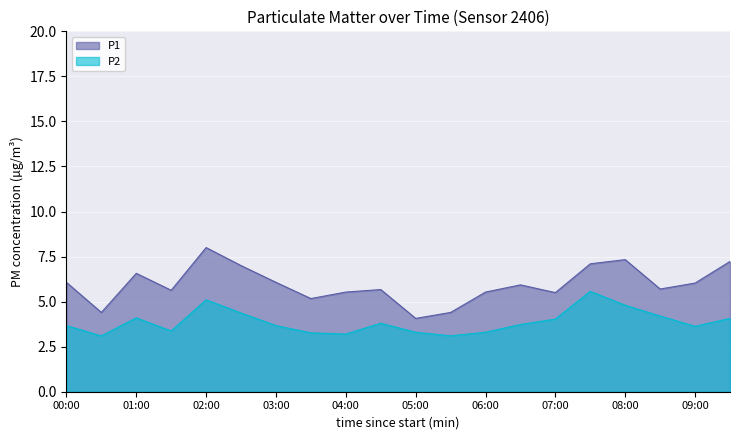

Between 05:00 and 00:30, which is larger?

00:30